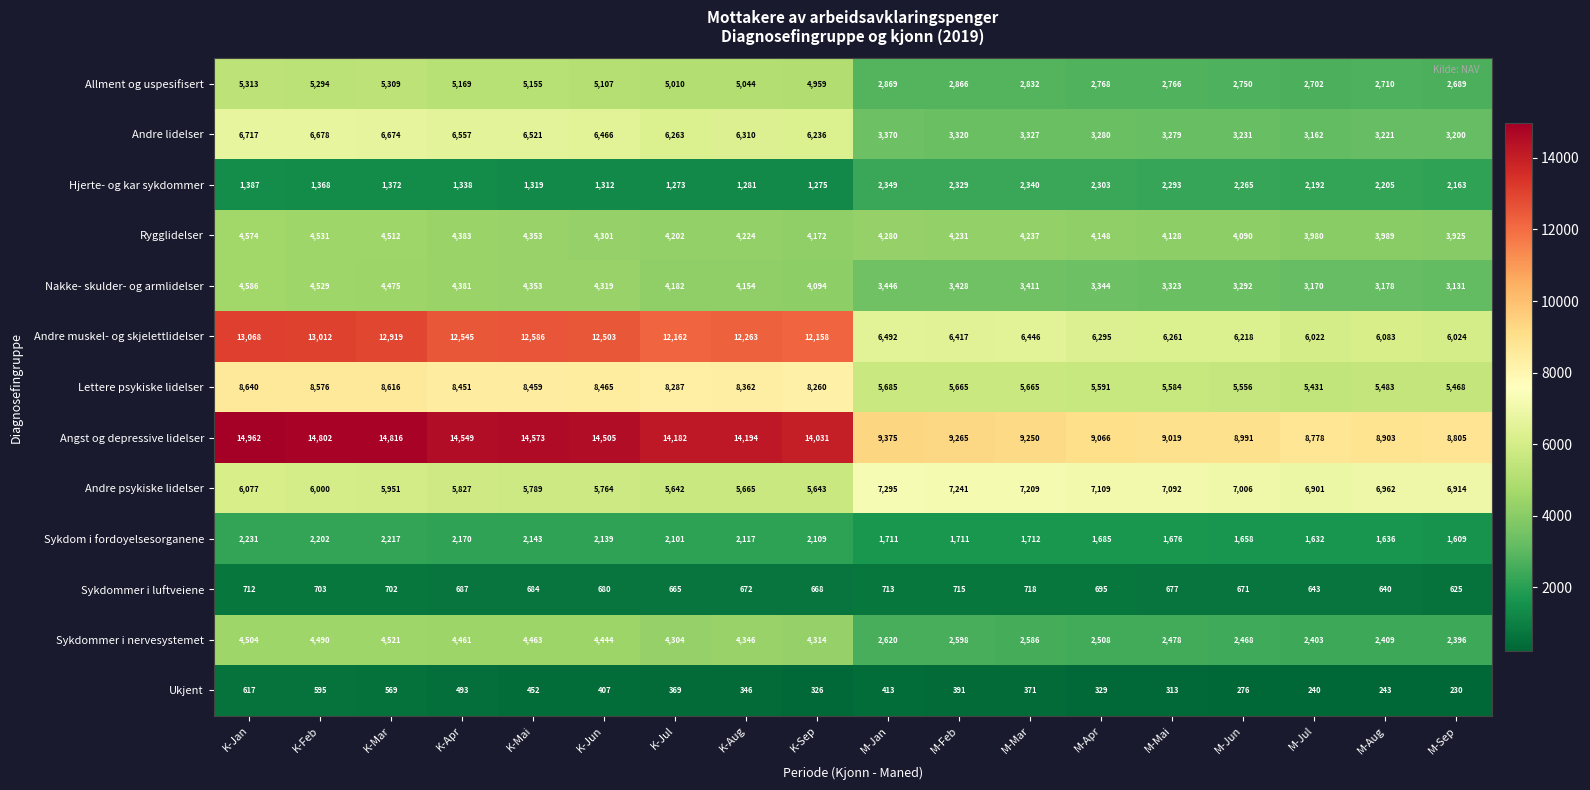

True or false: Ukjent has a value of 540 at M-Mai.

False